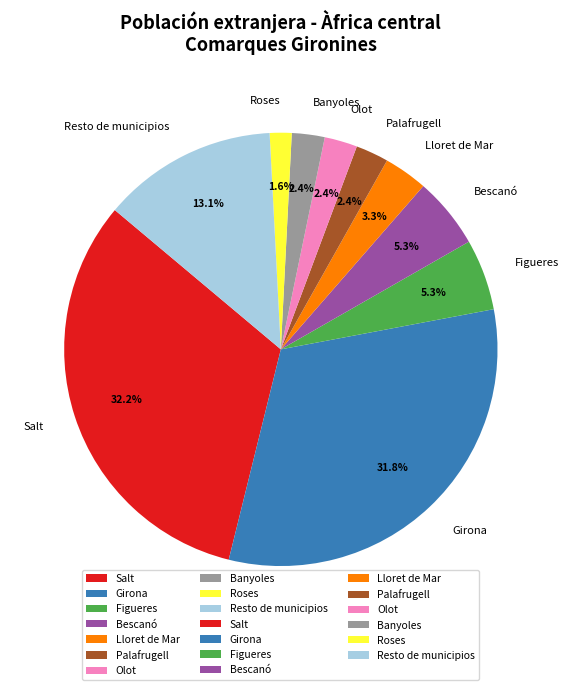

Between Banyoles and Roses, which is larger?

Banyoles